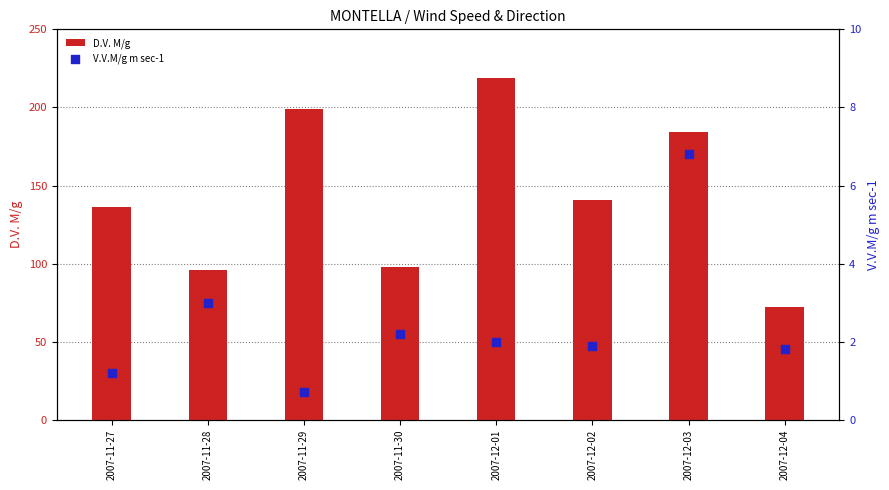

At how many categories does at least one series exceed 107?

5